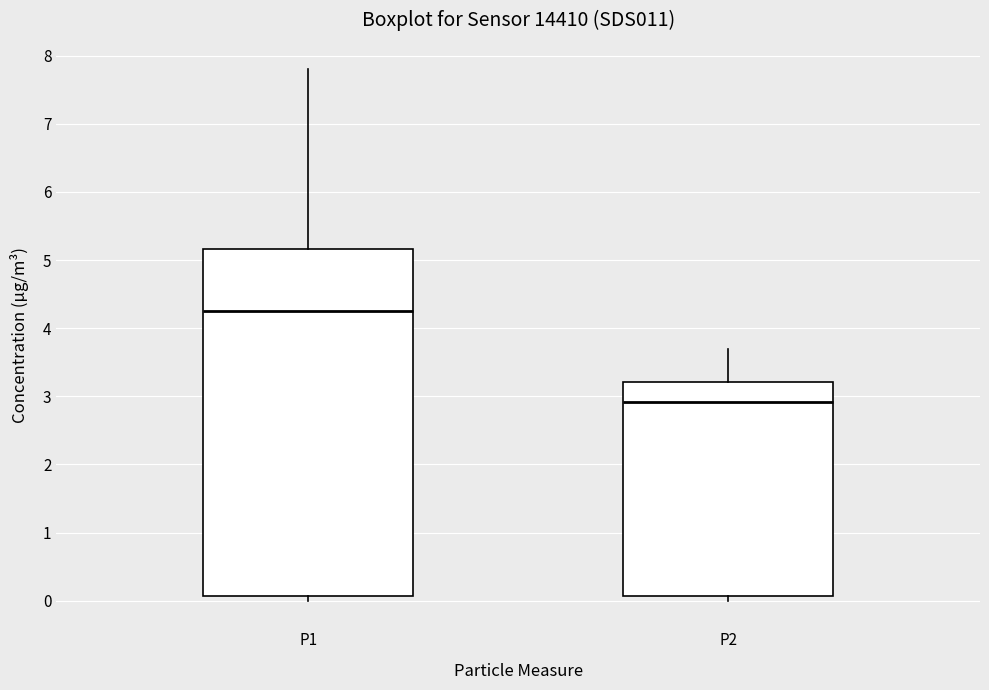

Reading left to right, transcribe this box plot: for each box, give where its median line is, the range the box spans, and where its two whiskers end, as read against the y-axis. The values are not printed on the chart, so give them approximately, as read against the axis.

P1: median 4.3, box 0.1 to 5.2, whiskers 0.0 to 7.8
P2: median 2.9, box 0.1 to 3.2, whiskers 0.0 to 3.7